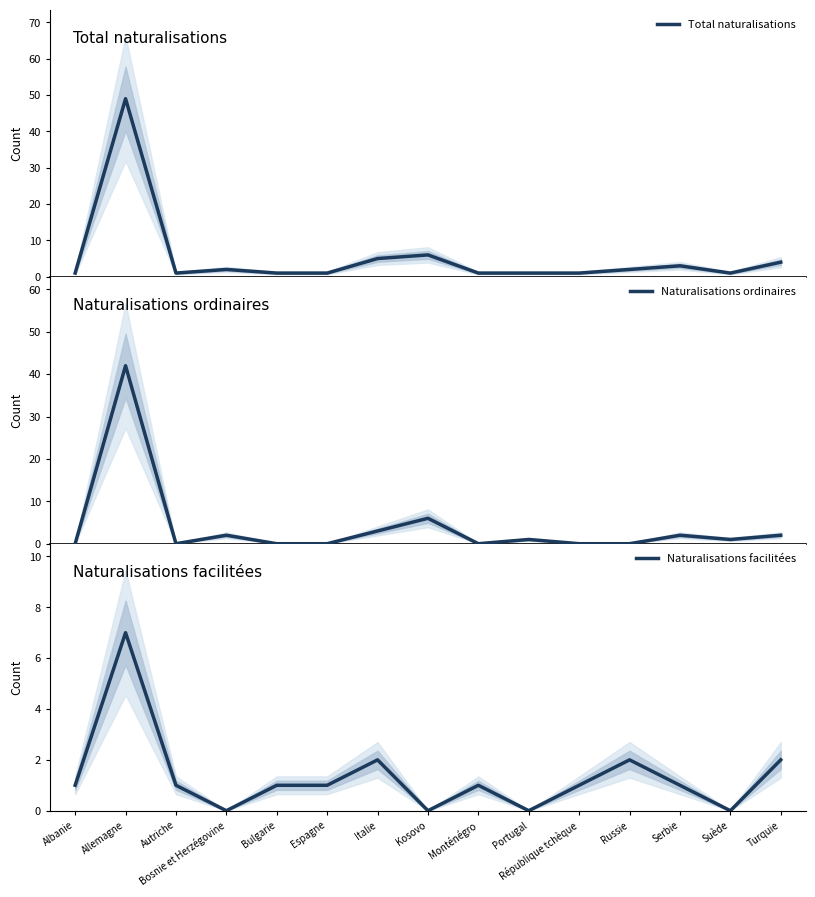

True or false: Total naturalisations has more than 1 interior local peaks.

True